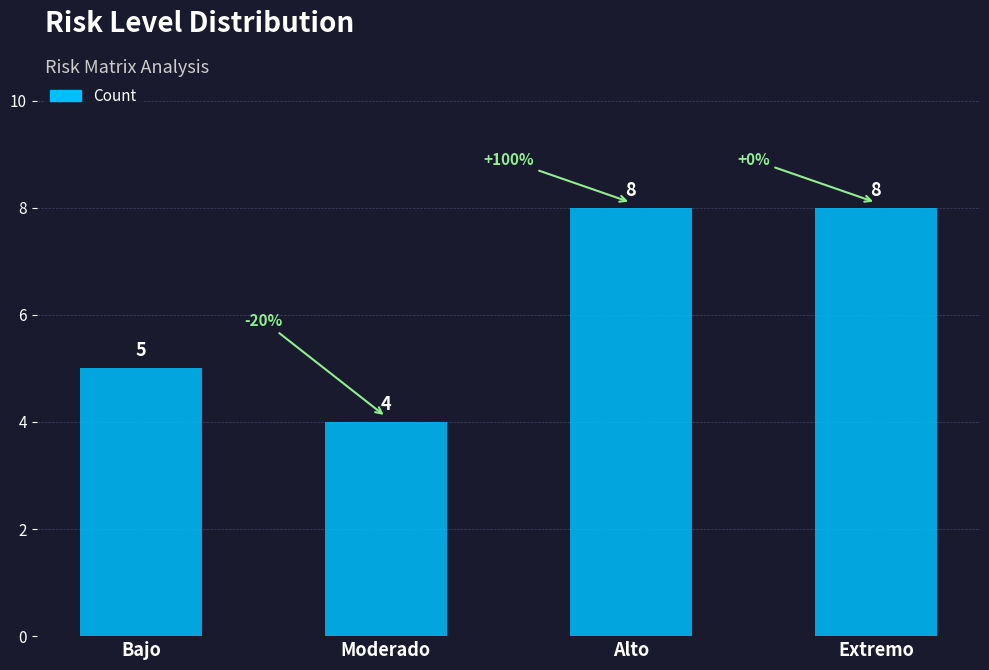

Which label corresponds to the smallest value in the chart?

Moderado